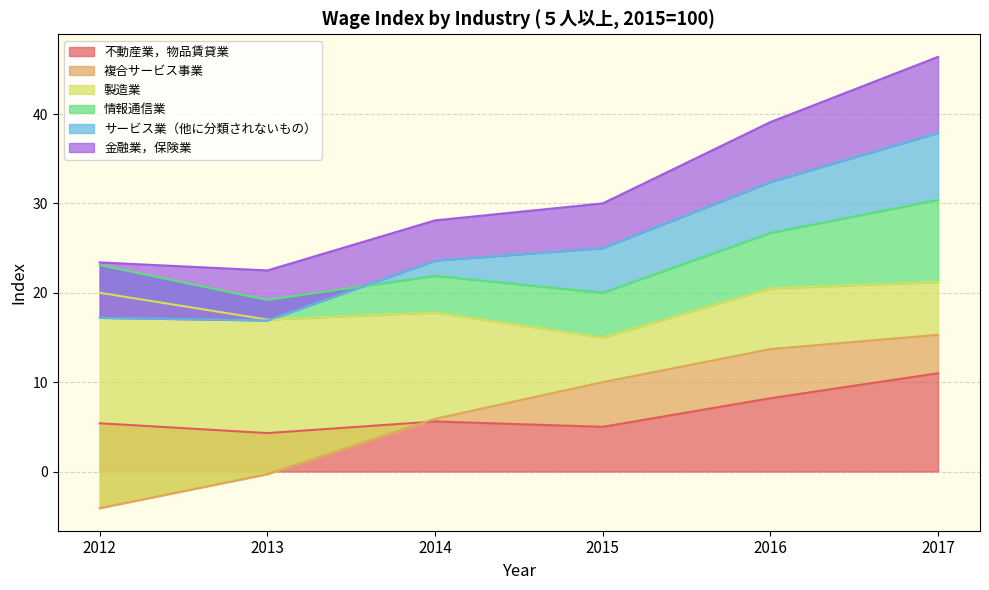

The 不動産業，物品賃貸業 series shows 1.7 at 2014. True or false?

False